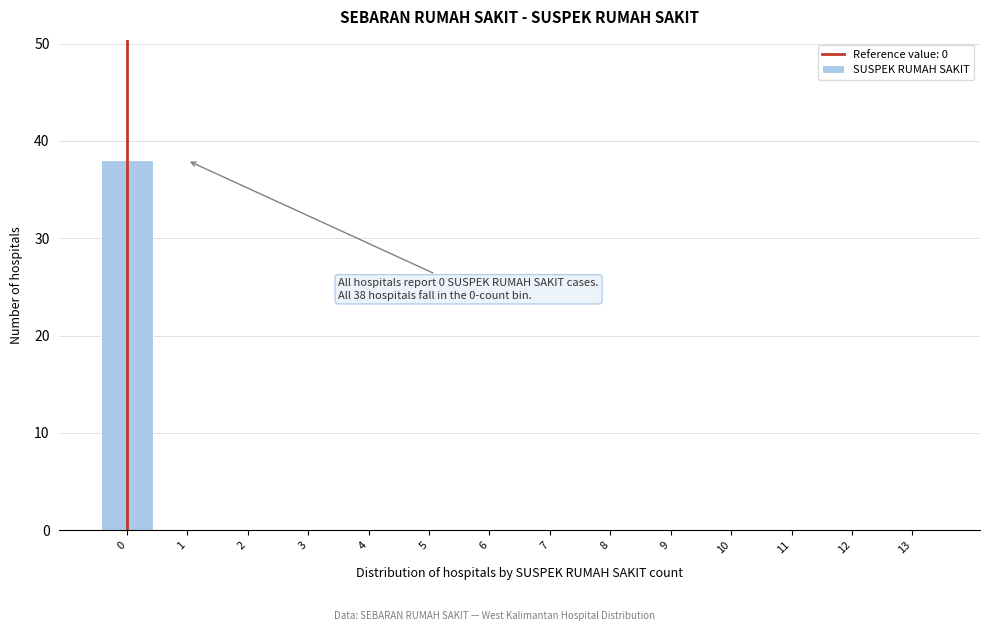

Reading right to left, transcribe all the data shown in this chart.

13=0	12=0	11=0	10=0	9=0	8=0	7=0	6=0	5=0	4=0	3=0	2=0	1=0	0=38